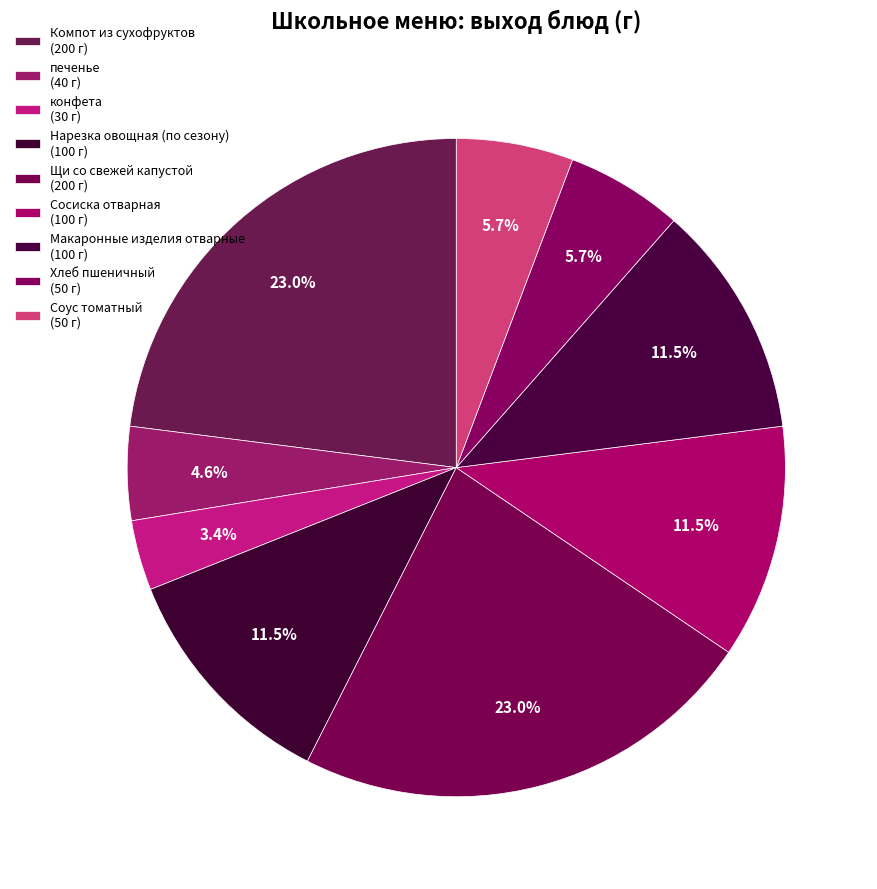

To the nearest percent, what is the average slice percentage?

11%